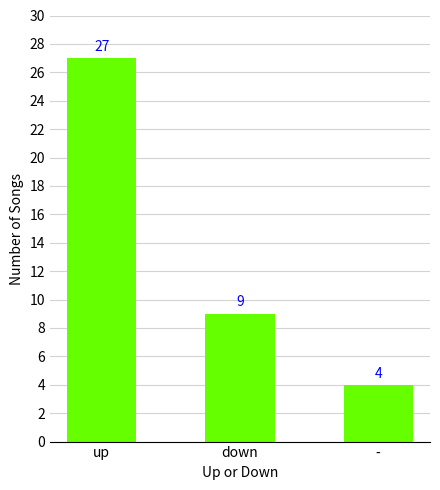

Between up and -, which is larger?

up